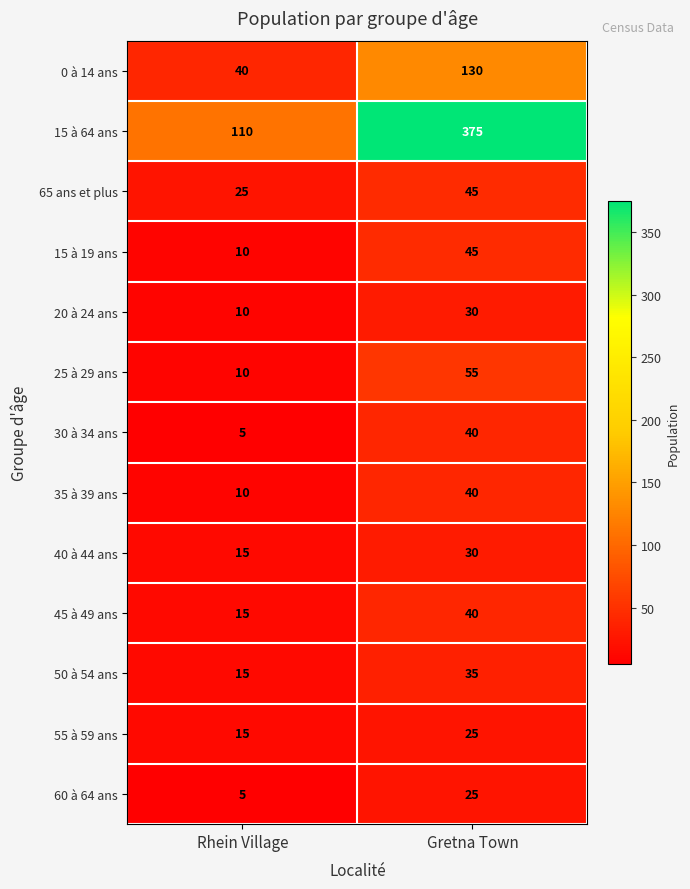

Reading right to left, transcribe all the data shown in this chart.

0 à 14 ans: 130	40
15 à 64 ans: 375	110
65 ans et plus: 45	25
15 à 19 ans: 45	10
20 à 24 ans: 30	10
25 à 29 ans: 55	10
30 à 34 ans: 40	5
35 à 39 ans: 40	10
40 à 44 ans: 30	15
45 à 49 ans: 40	15
50 à 54 ans: 35	15
55 à 59 ans: 25	15
60 à 64 ans: 25	5